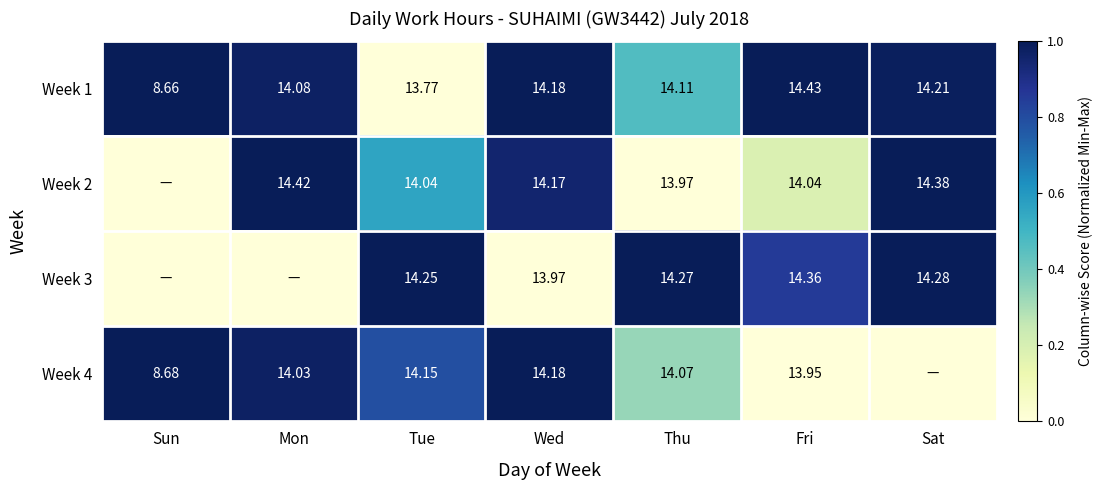

Where does the Week 1 series first go above 14?

Mon